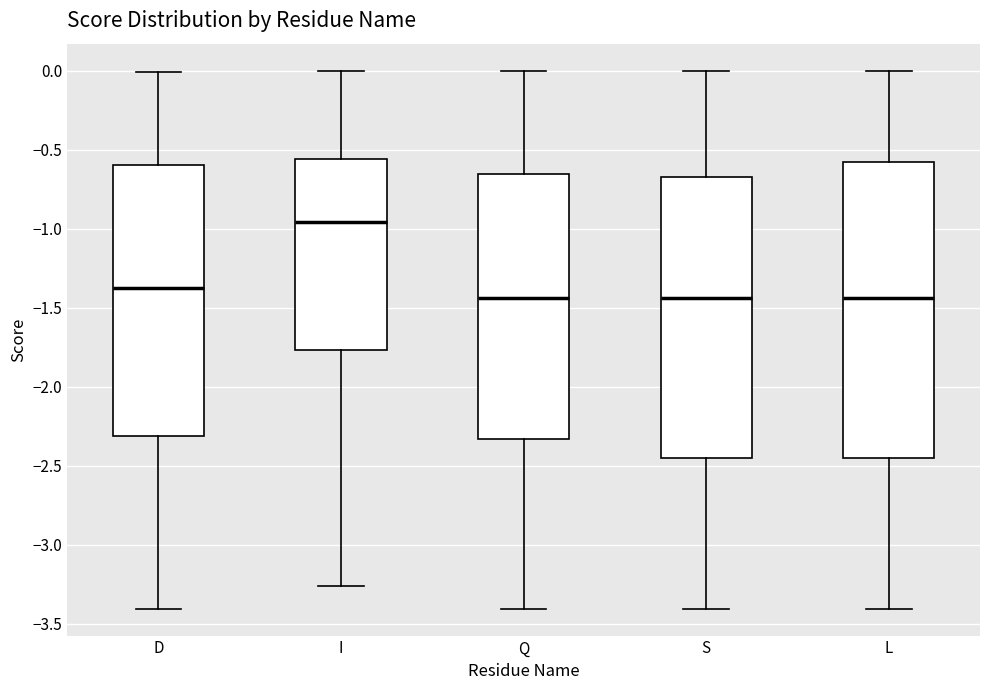

Reading left to right, transcribe this box plot: for each box, give where its median line is, the range the box spans, and where its two whiskers end, as read against the y-axis. The values are not printed on the chart, so give them approximately, as read against the axis.

D: median -1.40, box -2.30 to -0.60, whiskers -3.40 to 0.00
I: median -0.95, box -1.75 to -0.55, whiskers -3.25 to 0.00
Q: median -1.45, box -2.35 to -0.65, whiskers -3.40 to 0.00
S: median -1.45, box -2.45 to -0.65, whiskers -3.40 to 0.00
L: median -1.45, box -2.45 to -0.60, whiskers -3.40 to 0.00